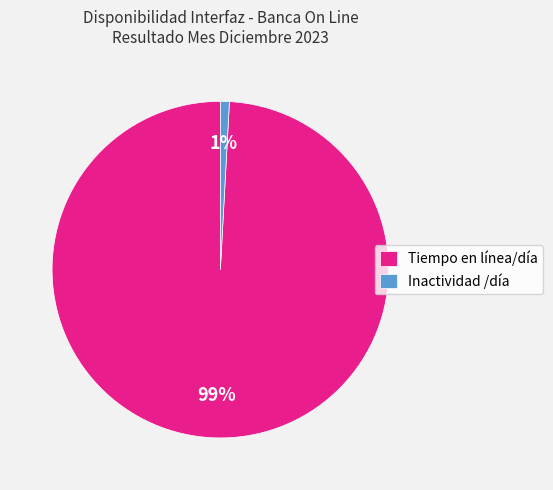

To the nearest percent, what is the difference between the Tiempo en línea/día and Inactividad /día slice percentages?

98%